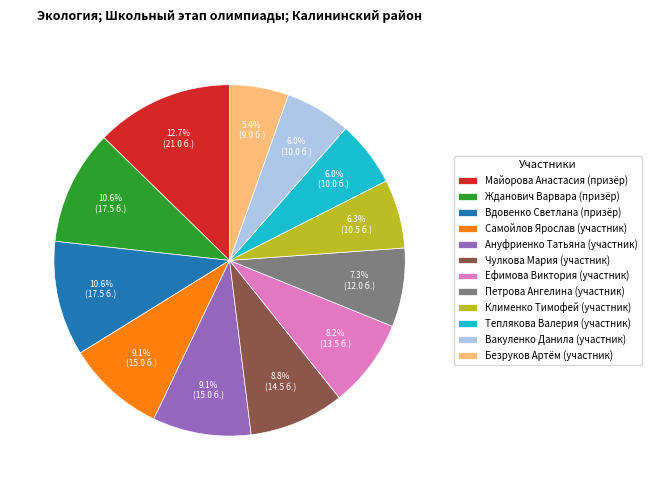

To the nearest percent, what portion does Вдовенко Светлана represent?

11%